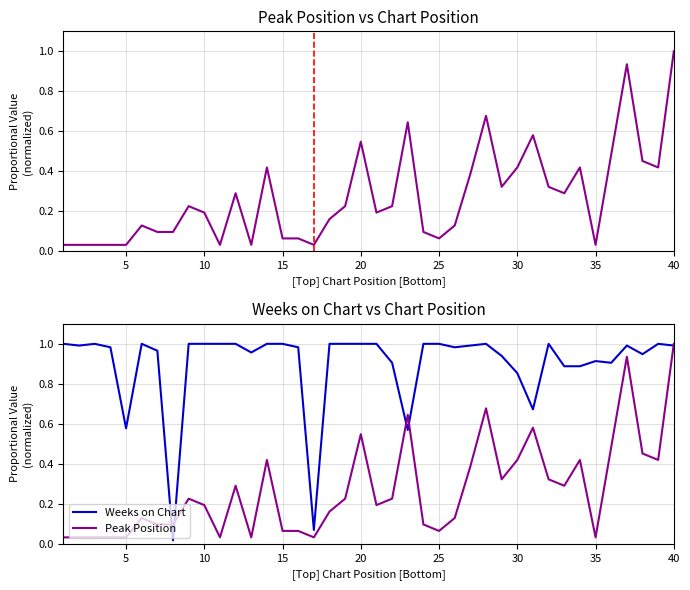

What are all the series names shown in the legend?

Peak Position, Weeks on Chart